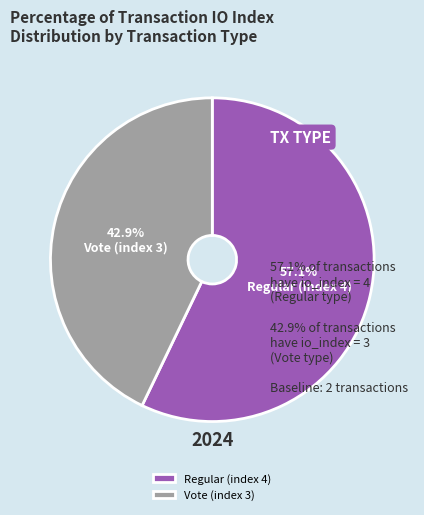

What is the total percentage of Vote (index 3) and Regular (index 4)?

100.0%